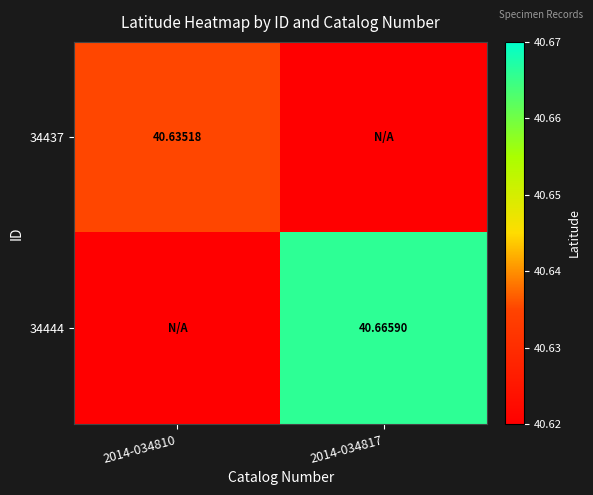

Between 2014-034810 and 2014-034817, which is larger?

2014-034810